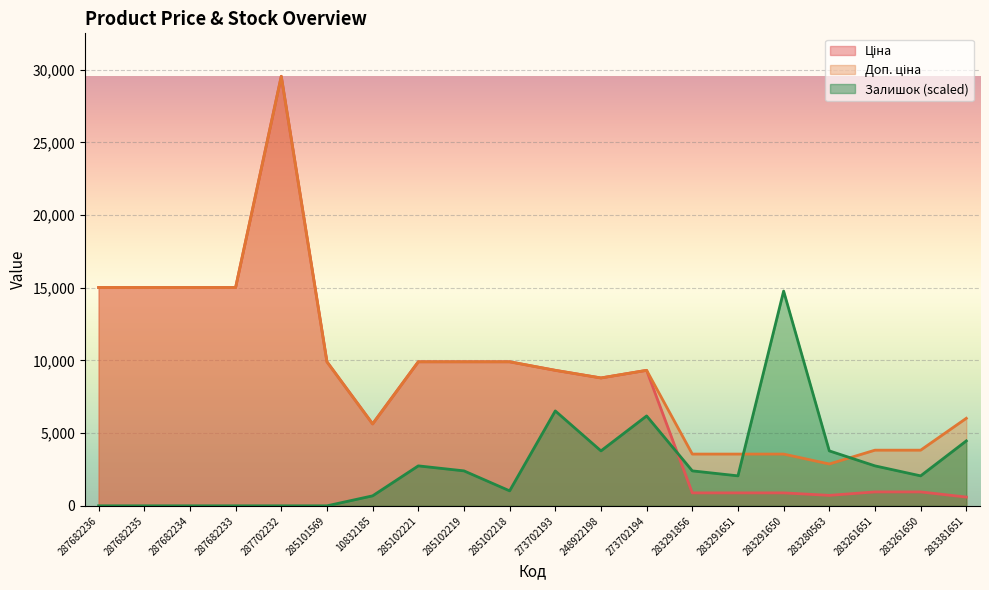

Which category has the highest value in the Доп. ціна series?

287702232